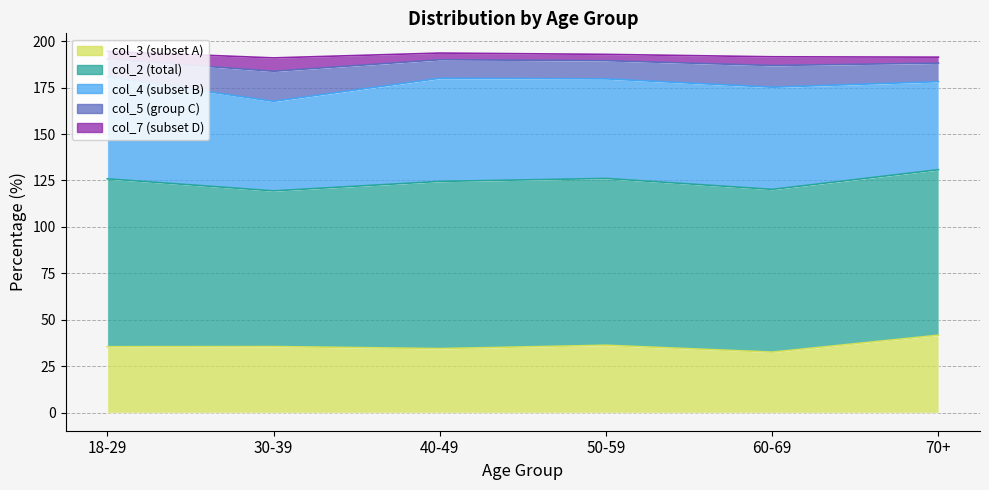

Which series has the largest total across all categories?

col_2 (total)